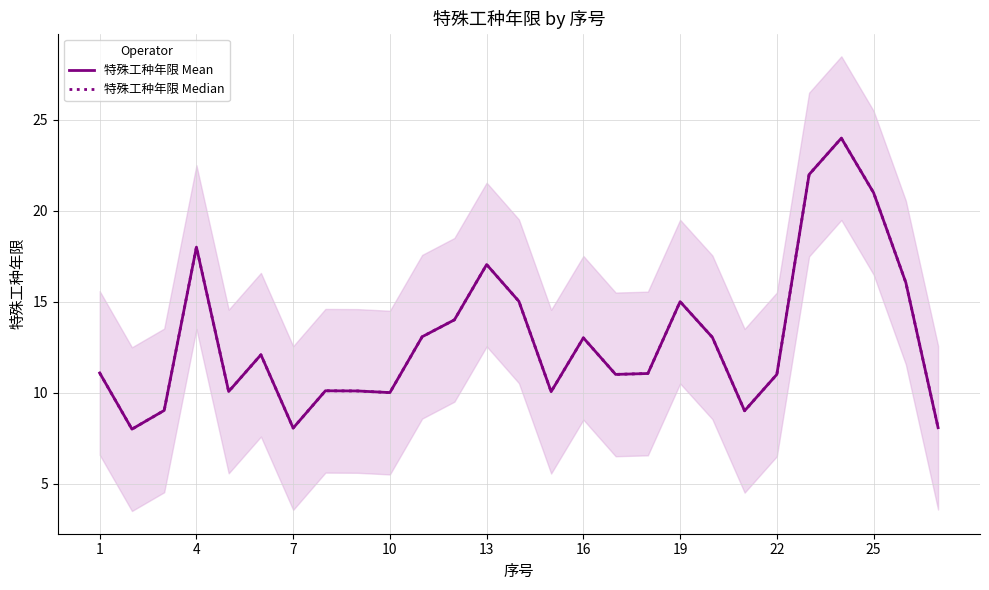

Which series changed the most between 14 and 15?

特殊工种年限 Mean